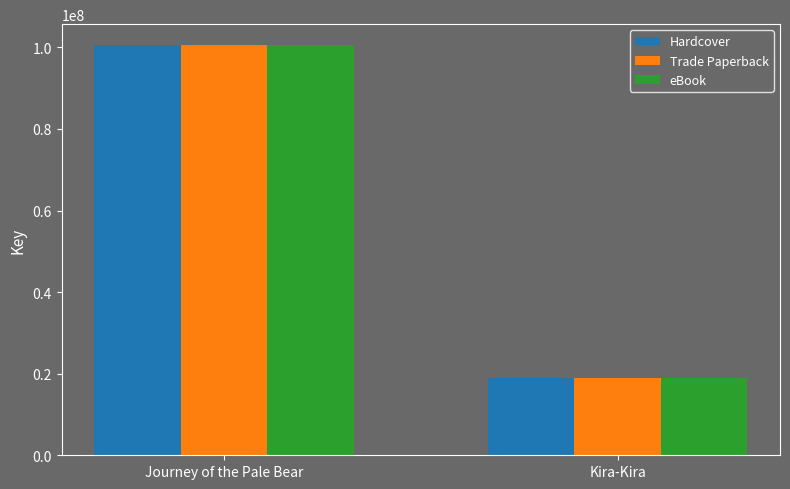

How many data points in Hardcover are less than 100663226?

1